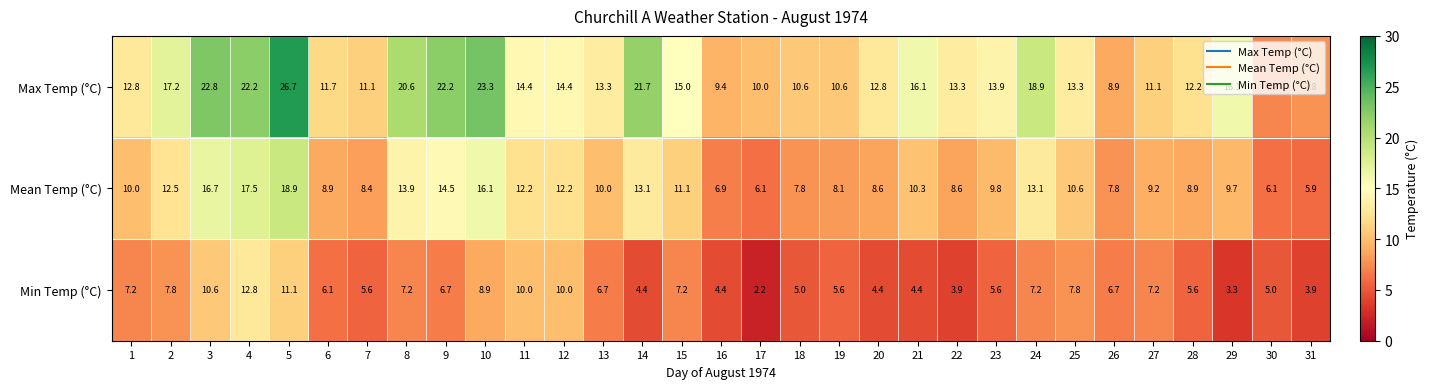

What is the average value of the Max Temp (°C) series?

14.9